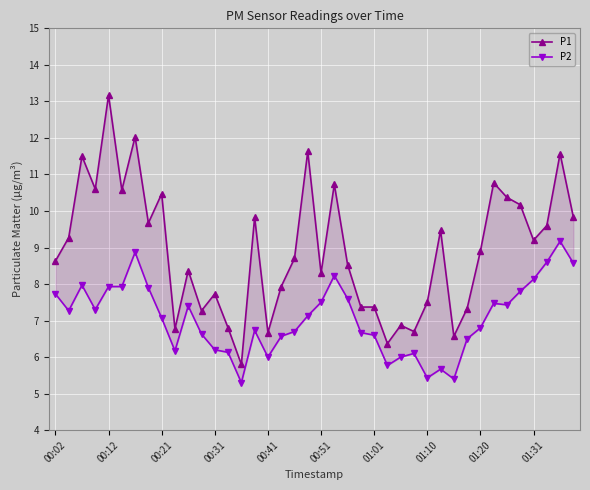

At which label does P2 first exceed 7?

00:02